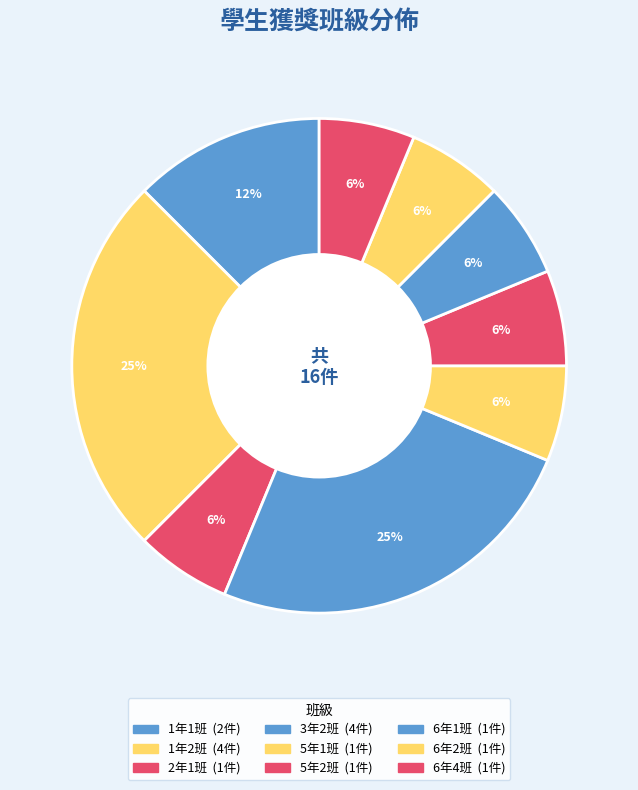

Is there a majority slice in this chart?

No